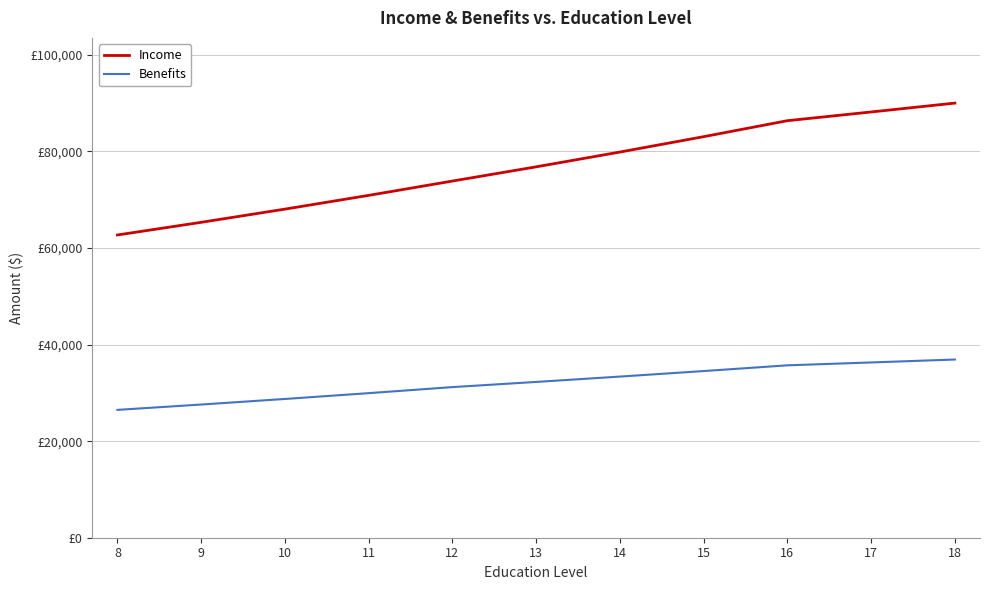

At which label does Income first exceed 76814?

13